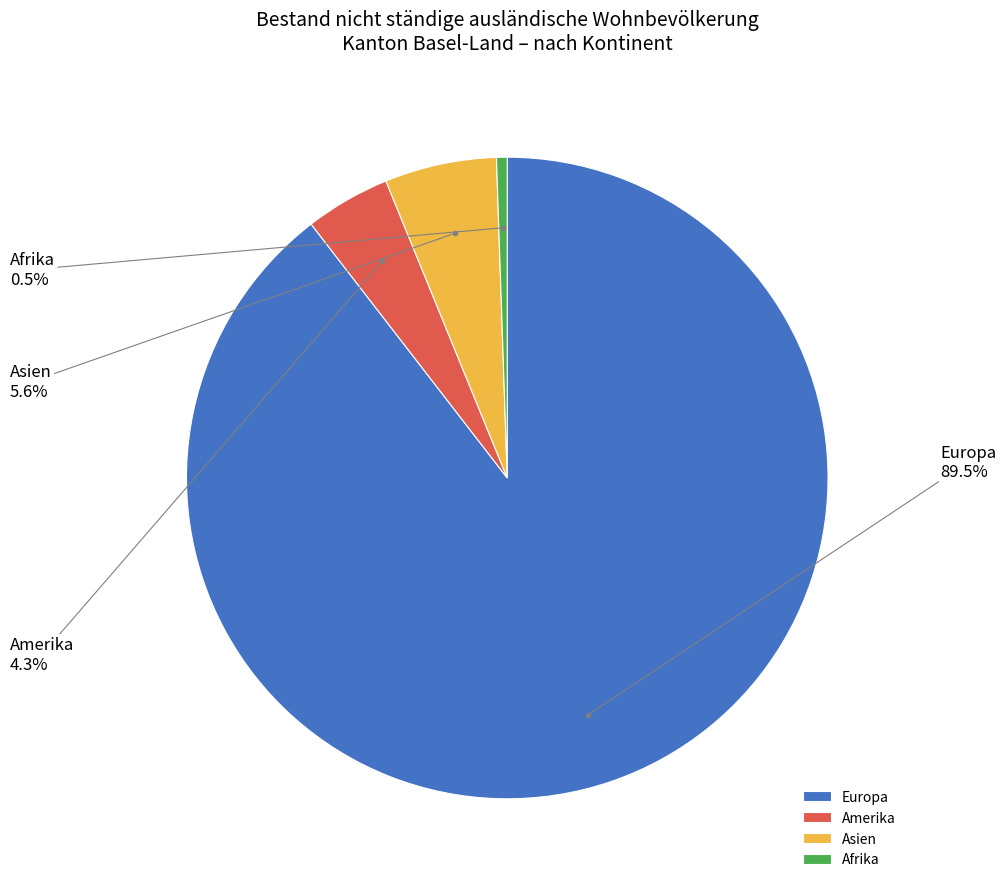

Which category has the smallest portion of the pie?

Afrika